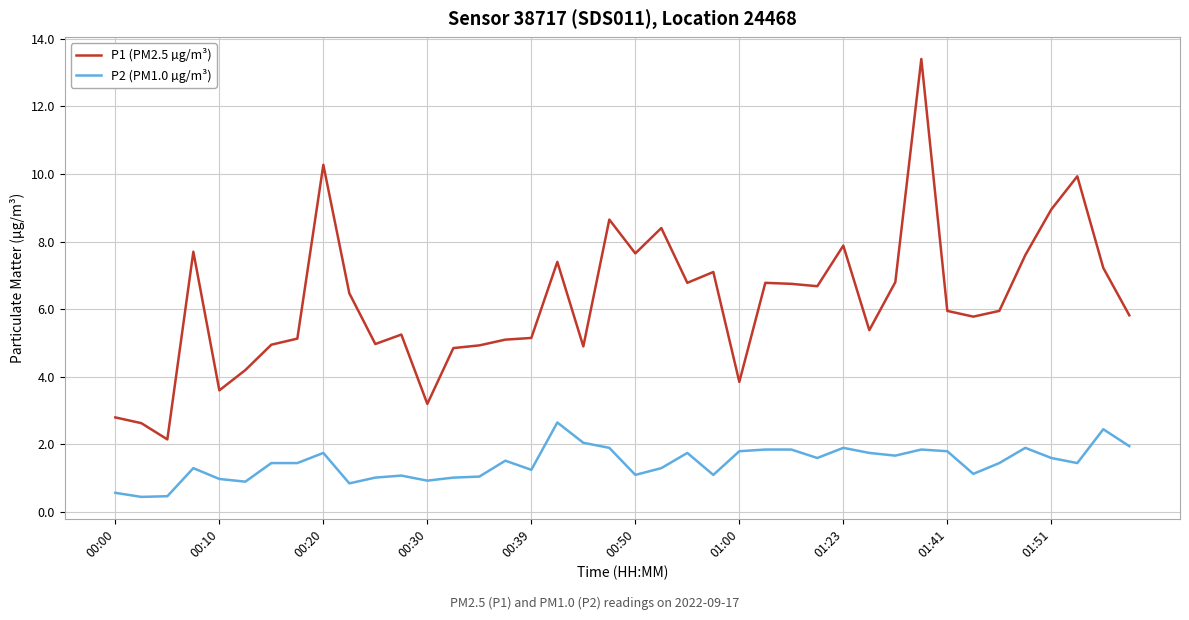

What is the minimum value shown in the chart?

0.5